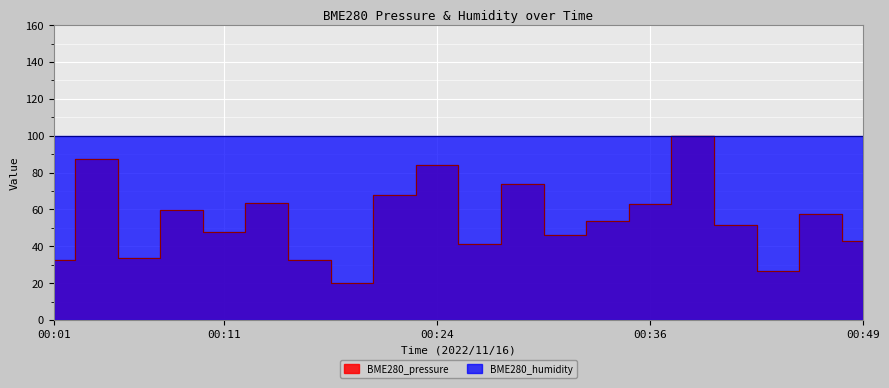

Where is the first local minimum?

00:06